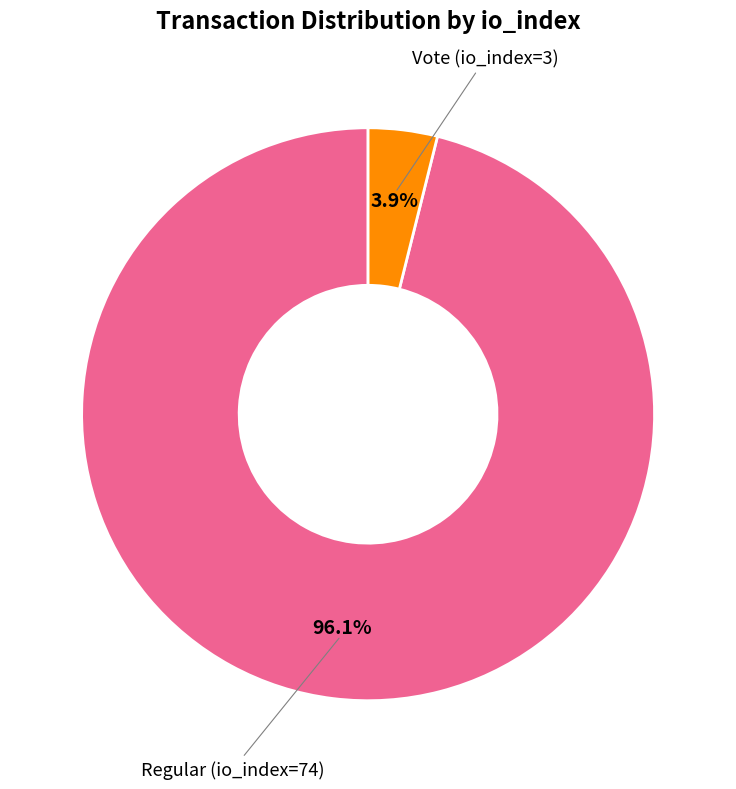

Is there any slice that represents more than half of the pie?

Yes